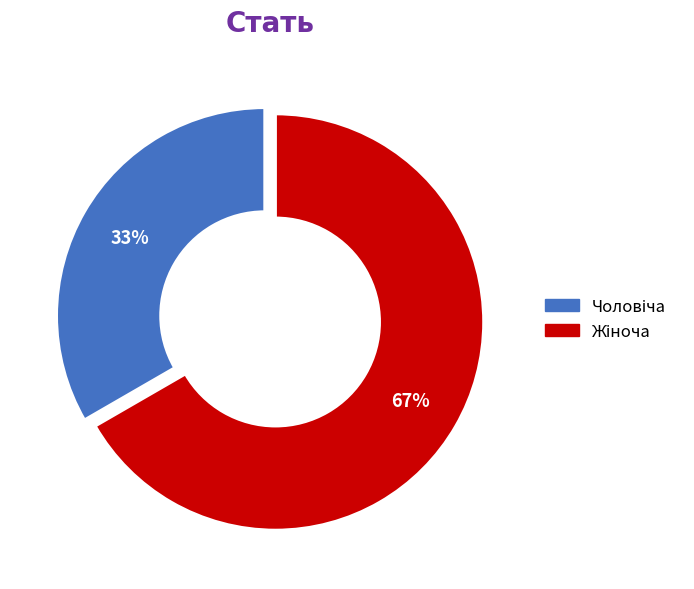

To the nearest percent, what is the average slice percentage?

50%